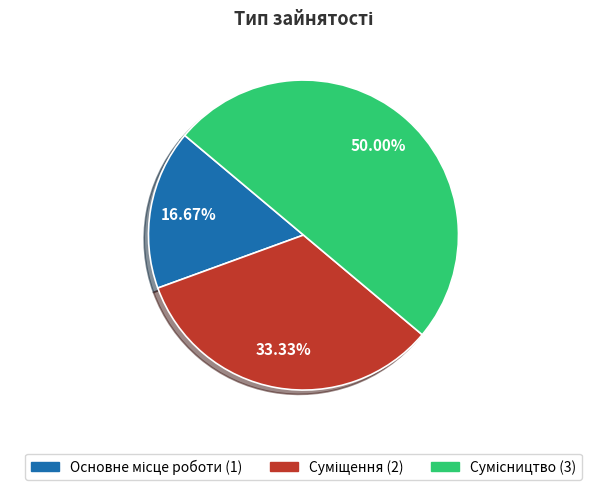

To the nearest percent, what percentage of the pie is Суміщення?

33%